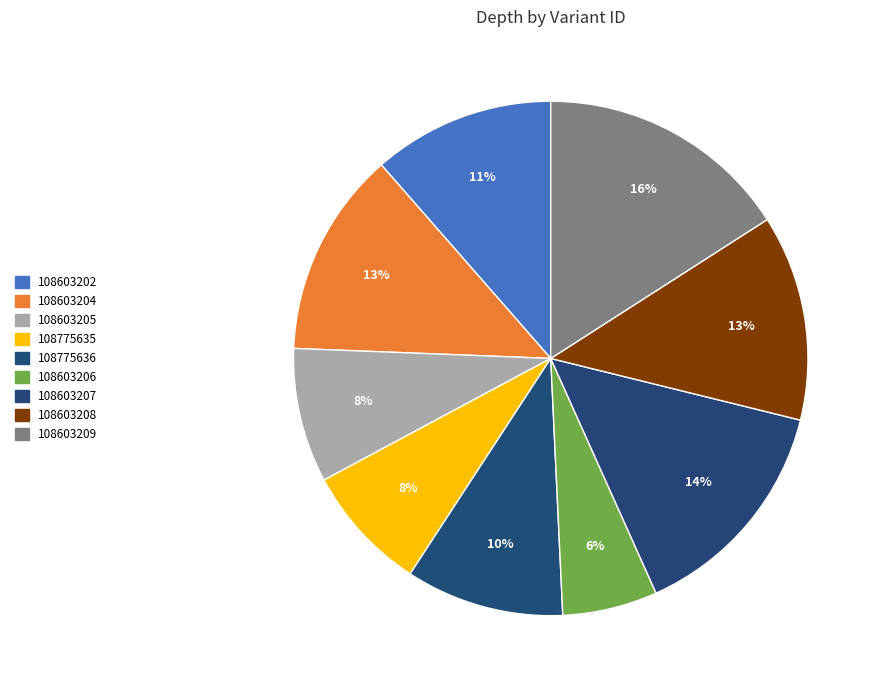

Count the number of slices in the pie.

9